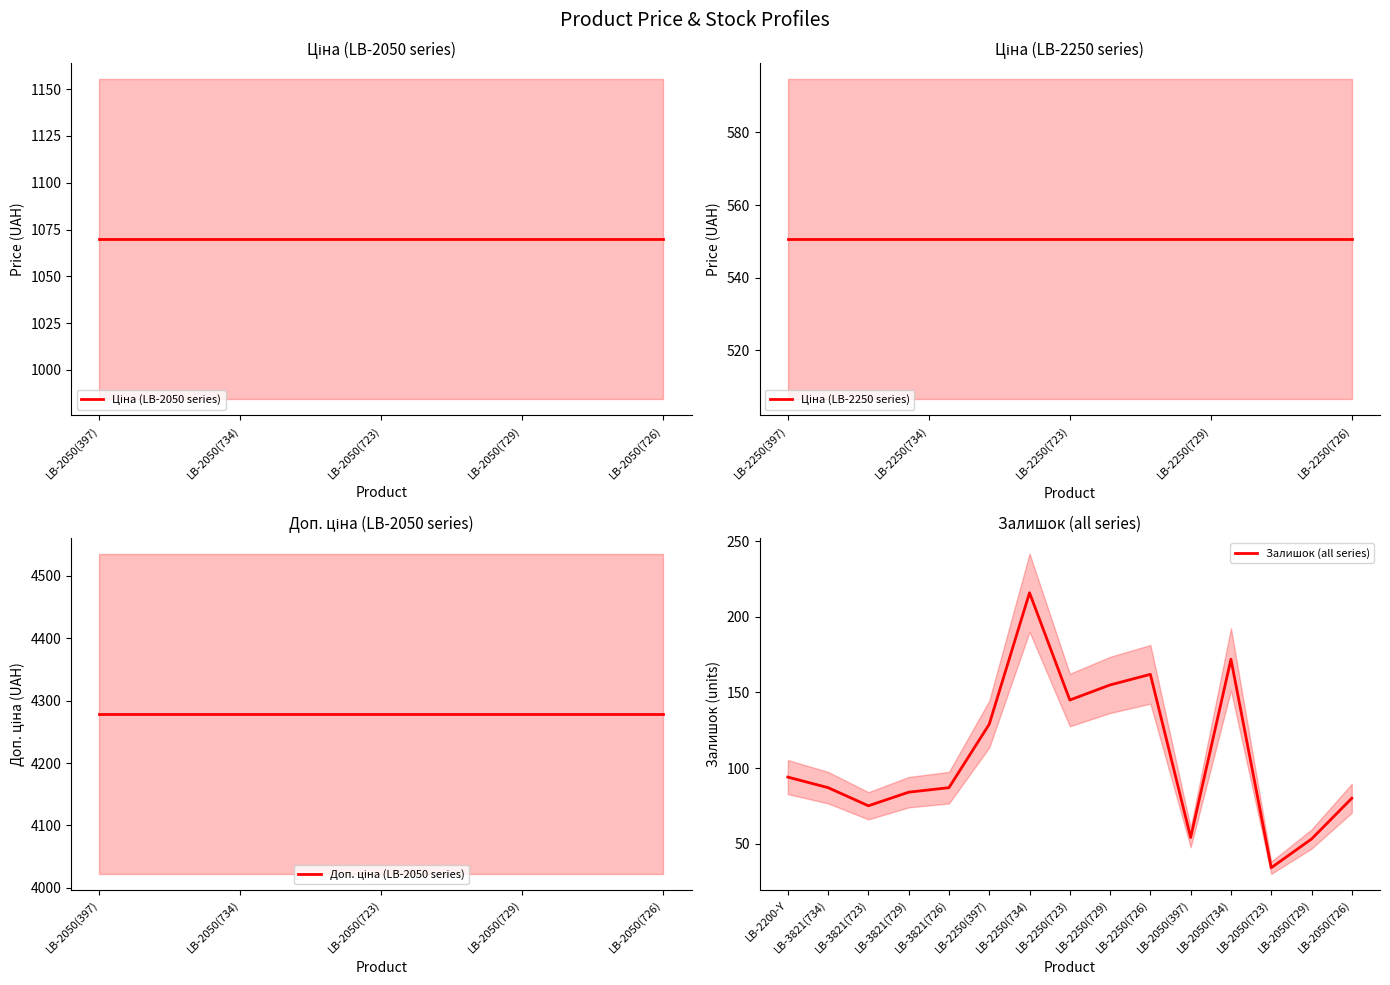

True or false: Залишок has a value of 211.1 at LB-2250(723).

False